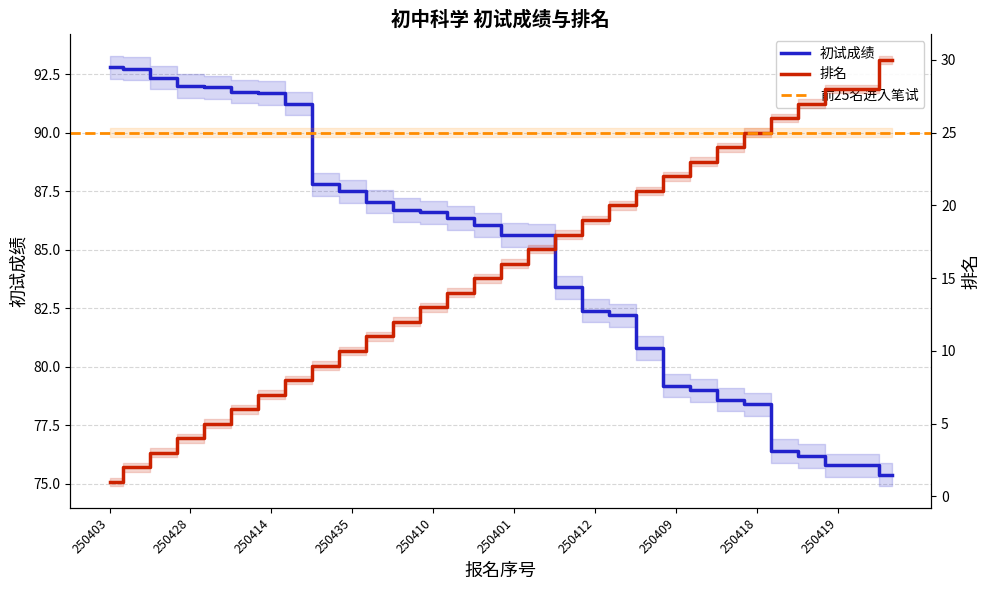

Between 250422 and 250414, which is larger?

250422